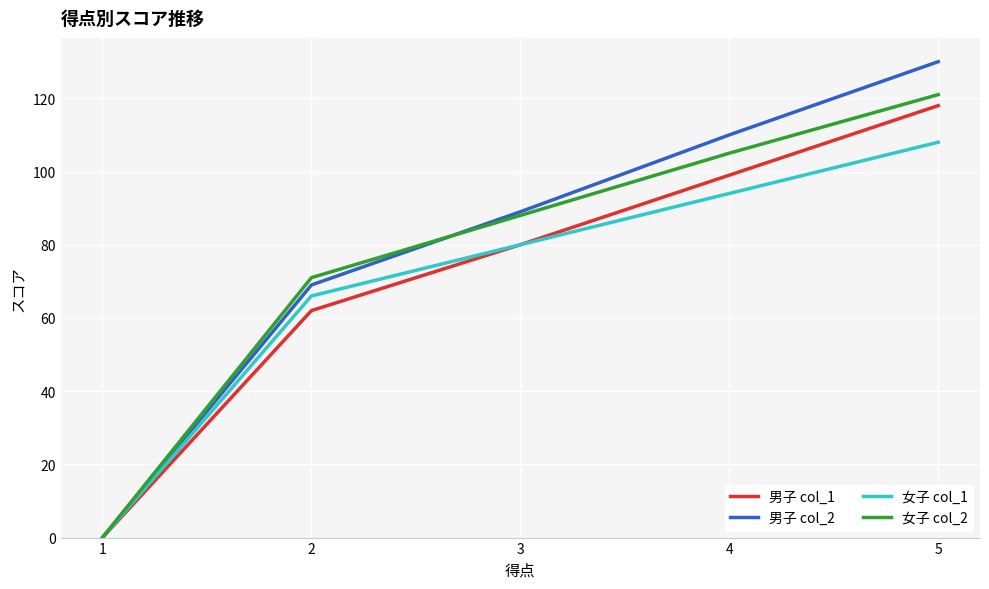

Which series has the widest spread of values?

男子 col_2